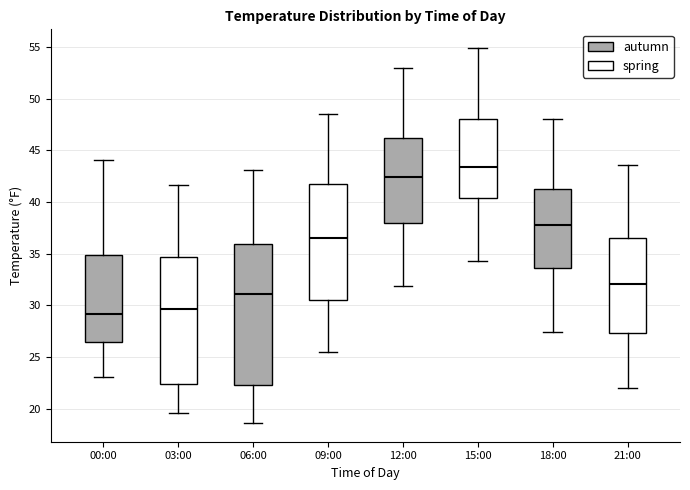

Where is the lower edge of the box for 21:00 on the y-axis? The values are not printed on the chart, so give them approximately, as read against the axis.

27.5